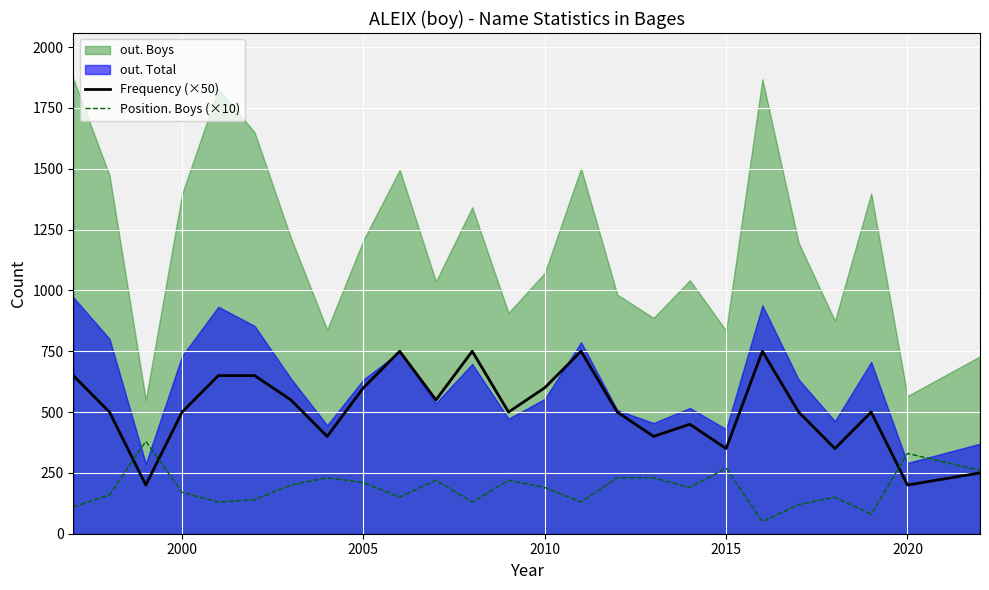

How many lines are shown in the chart?

2